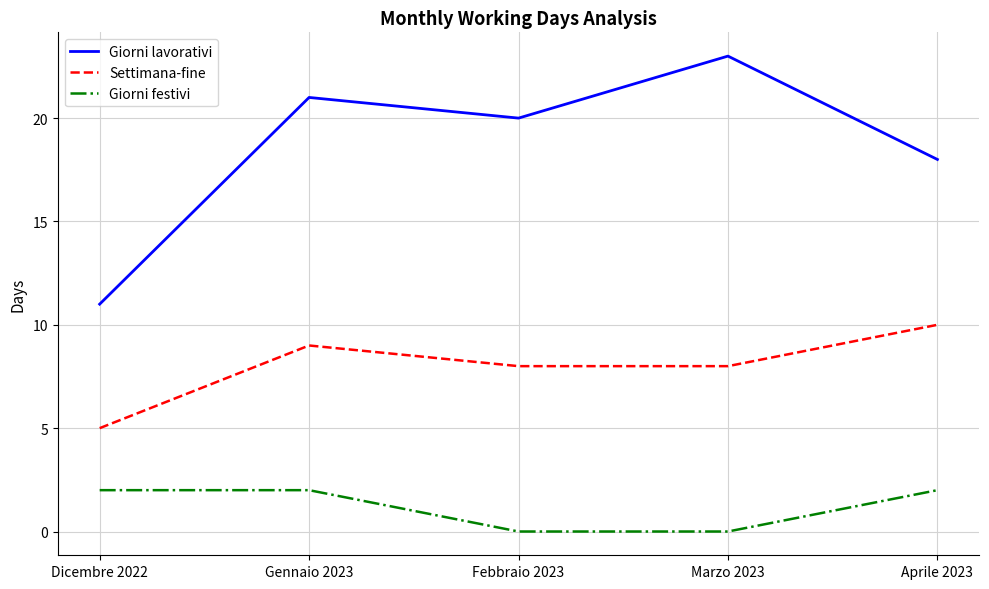

How many interior local peaks does the Giorni lavorativi series have?

2